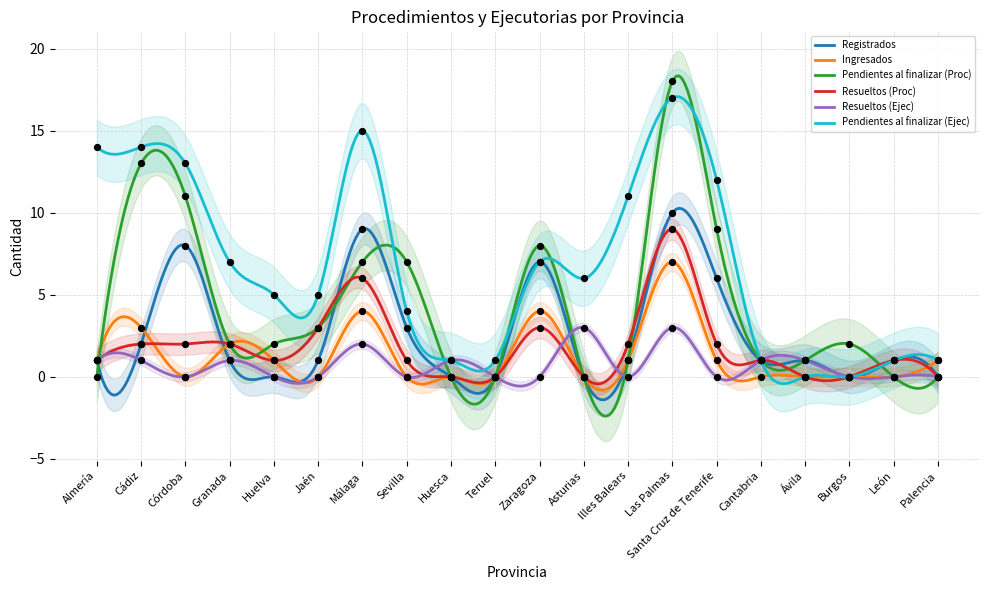

Which series has the largest Y range (max minus min)?

Pendientes al finalizar (Proc)